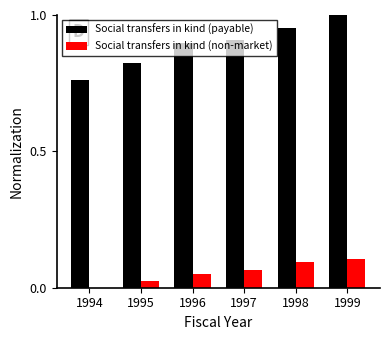

The value of Social transfers in kind (payable) at 1998 is 1.0. True or false?

True